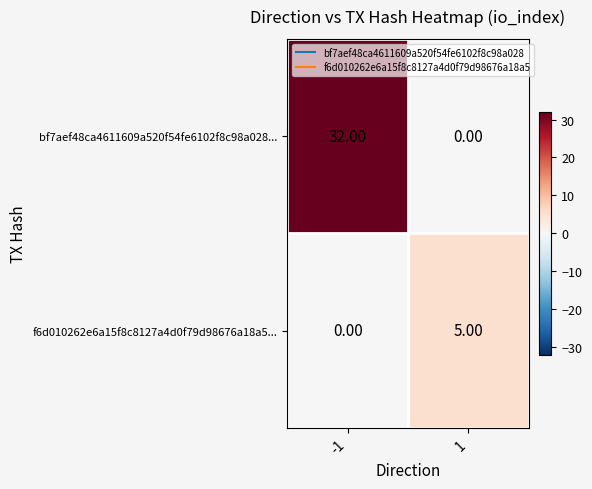

Count the number of data series in this chart.

2